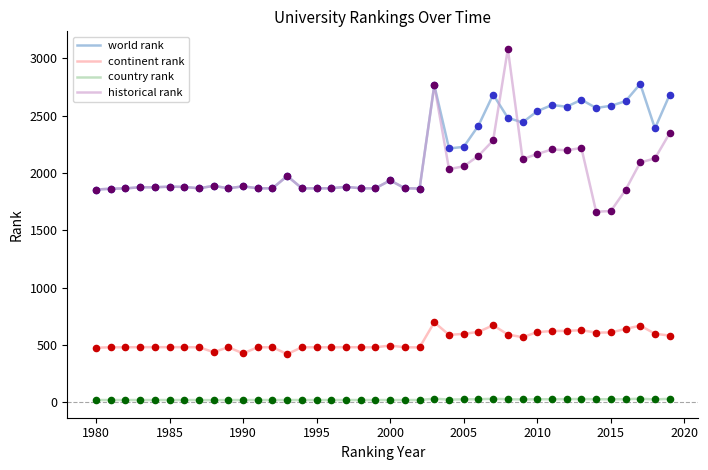

List the series in order of their peak value, highest first.

historical rank, world rank, continent rank, country rank